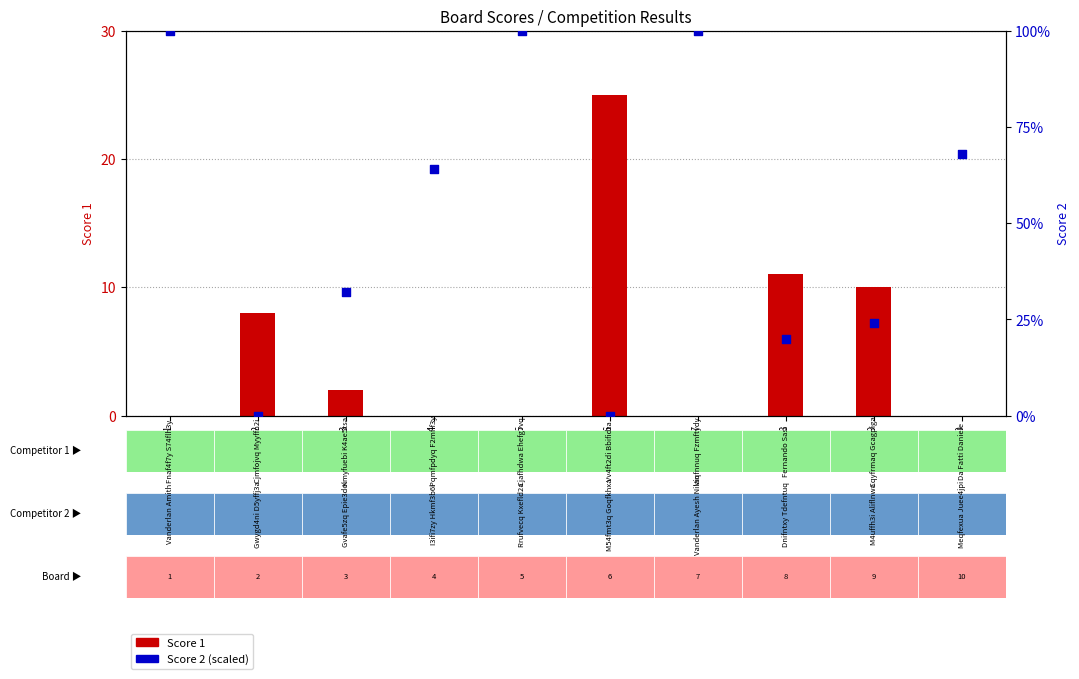

What is the total value across all series at Board 8?

31